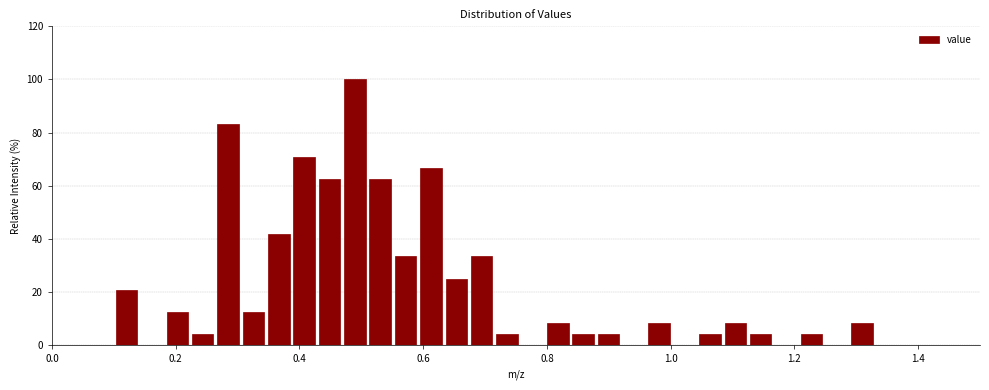

Read against the x-axis, roughly where is the centre of the tallest bar?

0.48